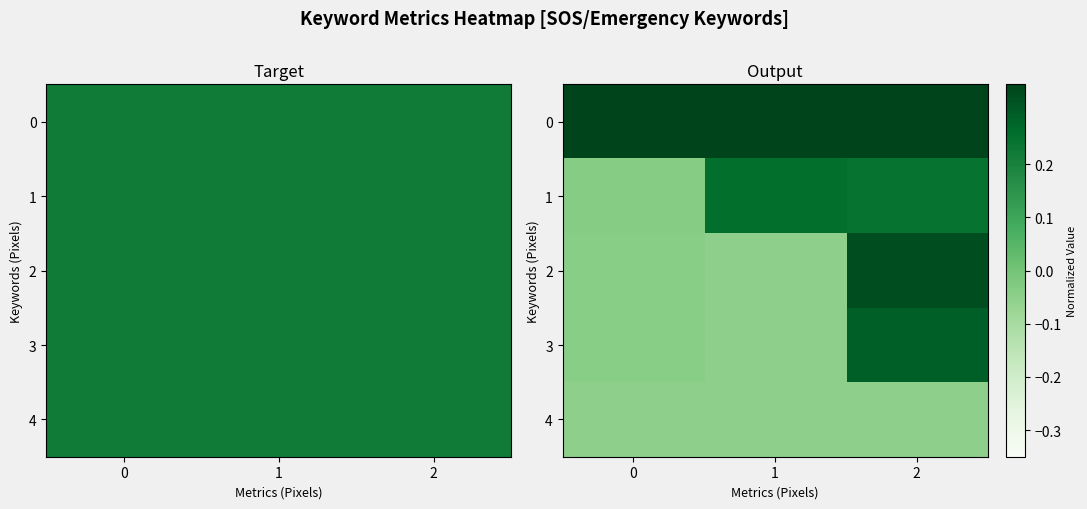

The row_4 series shows -0.1 at 1. True or false?

False